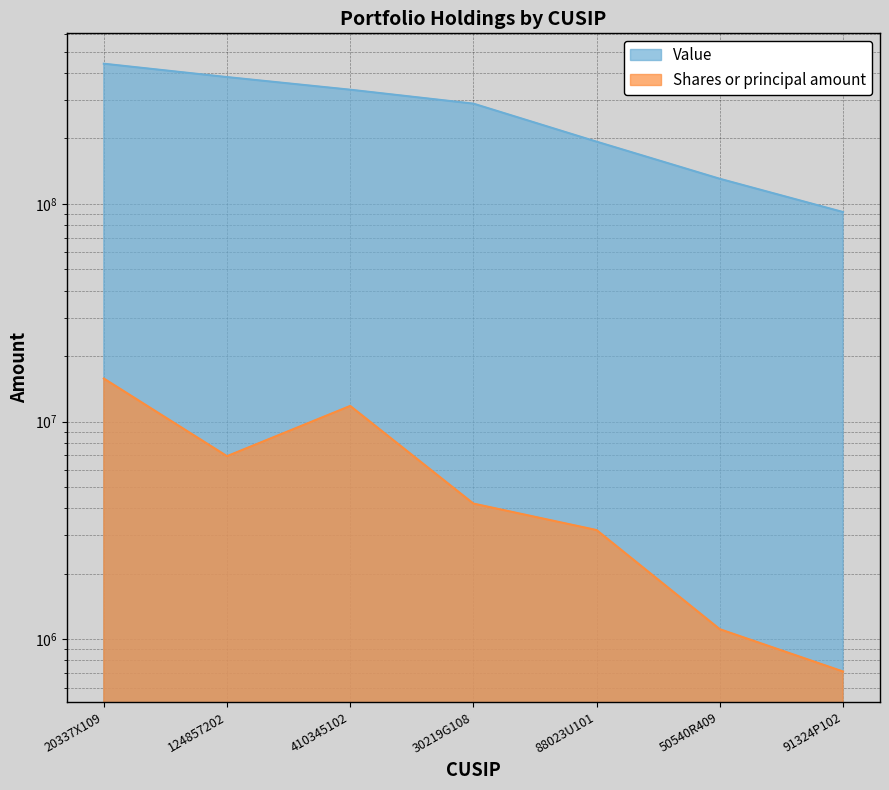

At which label does Shares or principal amount first exceed 4203252?

20337X109